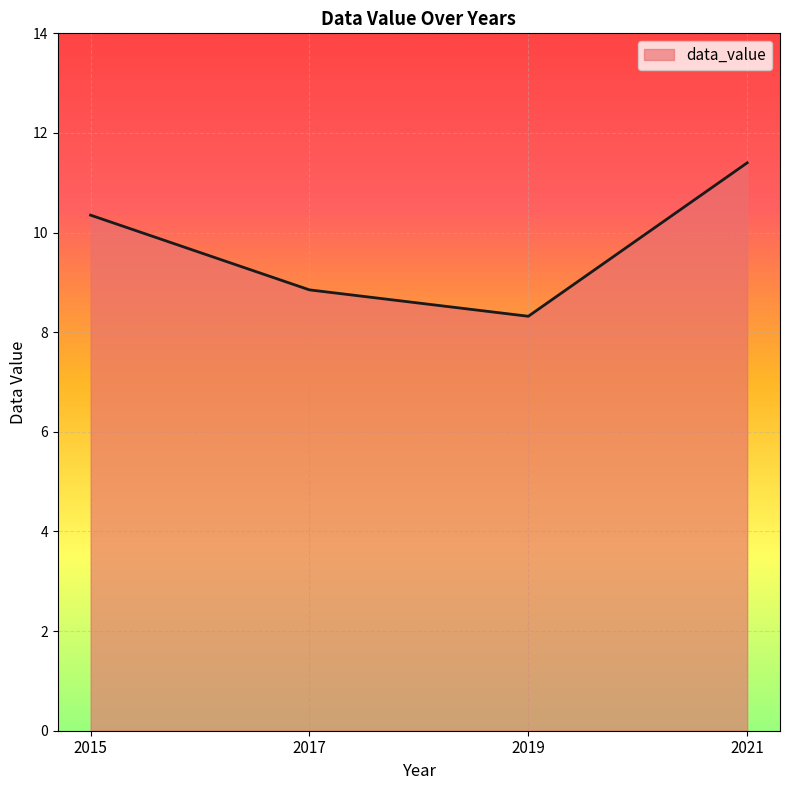

What is the difference between the second highest and second lowest values?

1.5